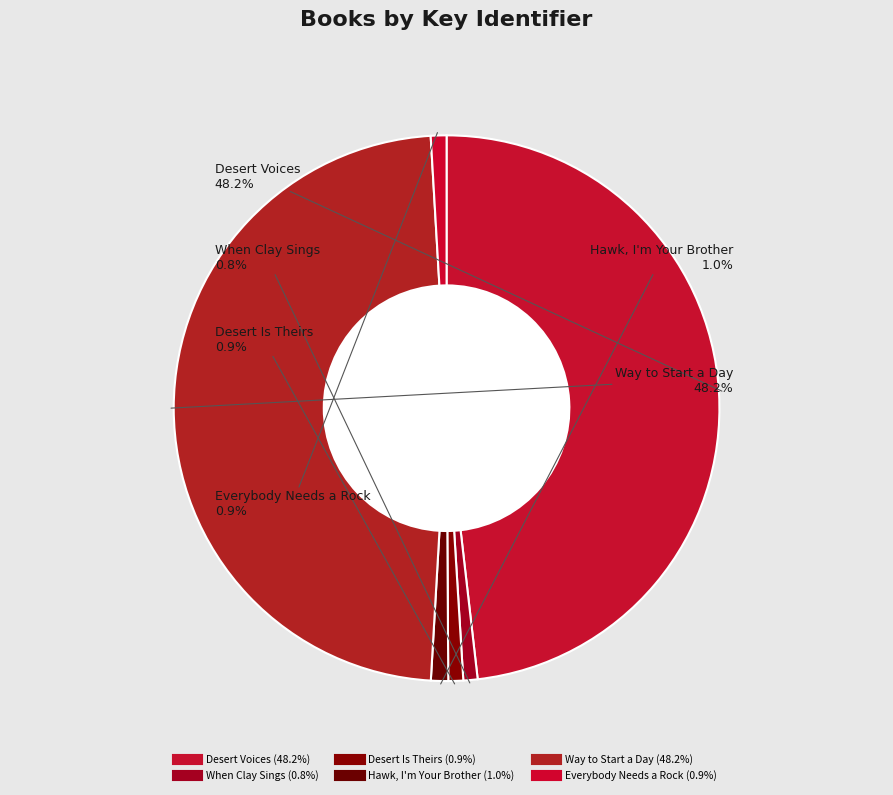

How many segments does this pie chart have?

6